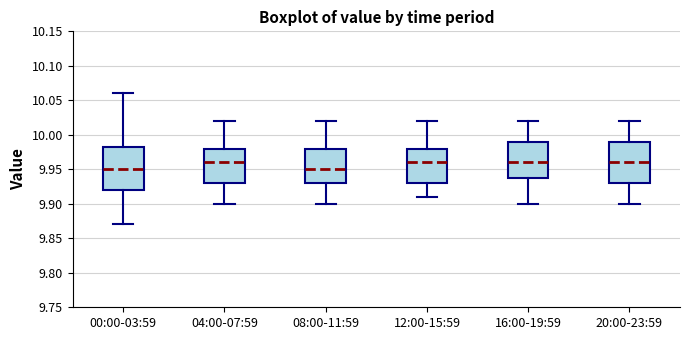

Where does the median line of the box for 04:00-07:59 sit on the y-axis? The values are not printed on the chart, so give them approximately, as read against the axis.

9.960